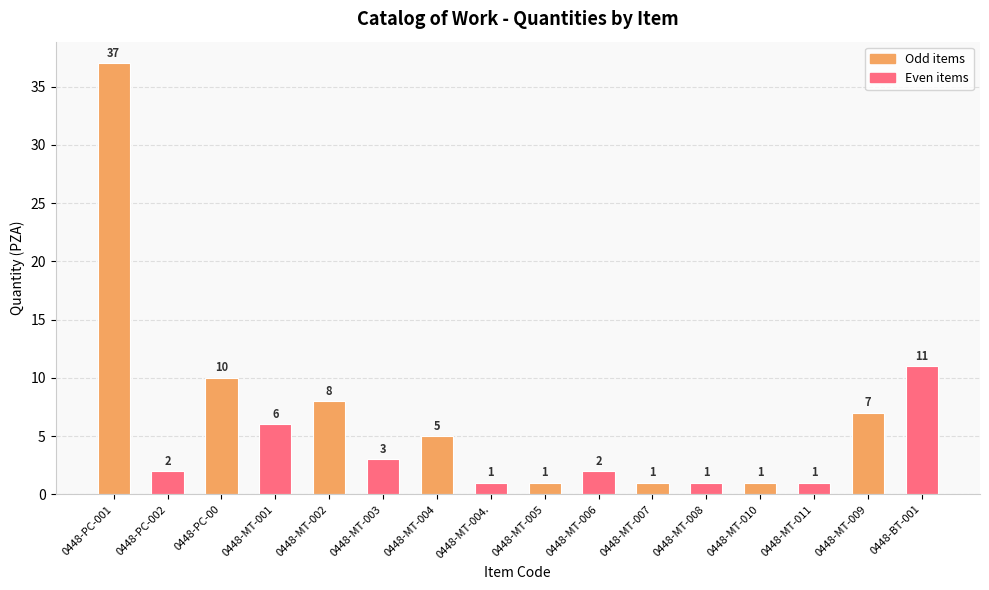

What is the sum of the values at 0448-MT-004. and 0448-MT-005?

2